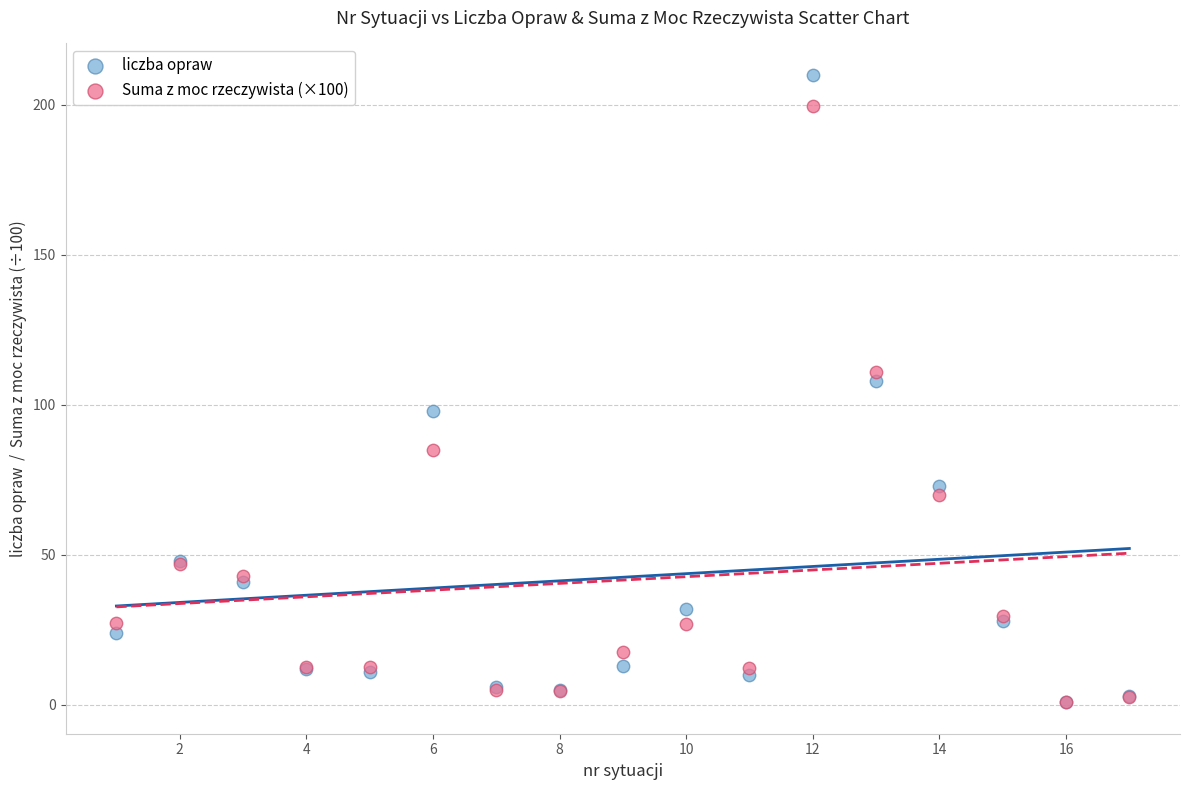

Across all series, what Y value is closest to 105?

108.0